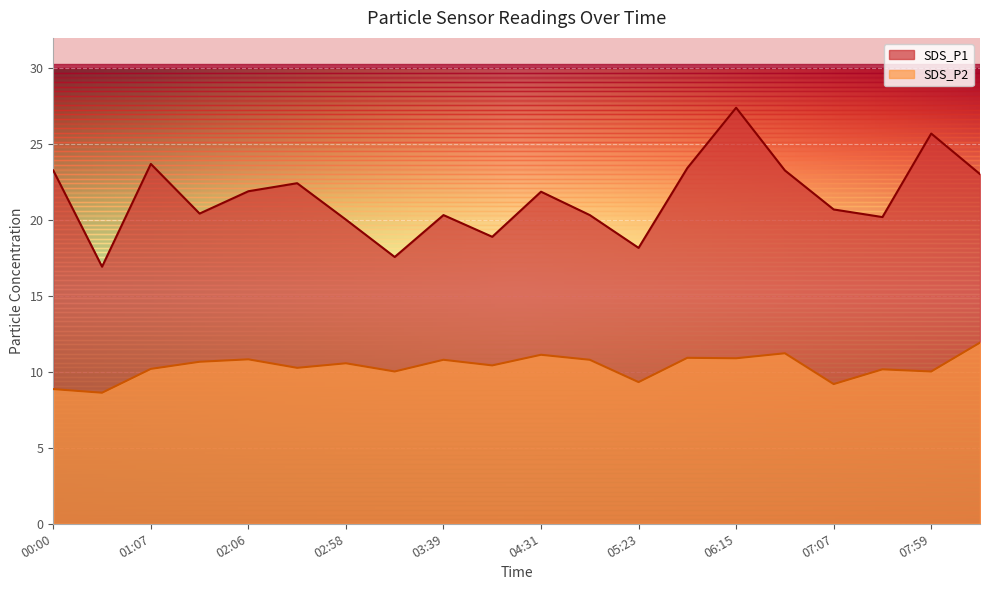

The value of SDS_P1 at 04:57 is 5.1. True or false?

False